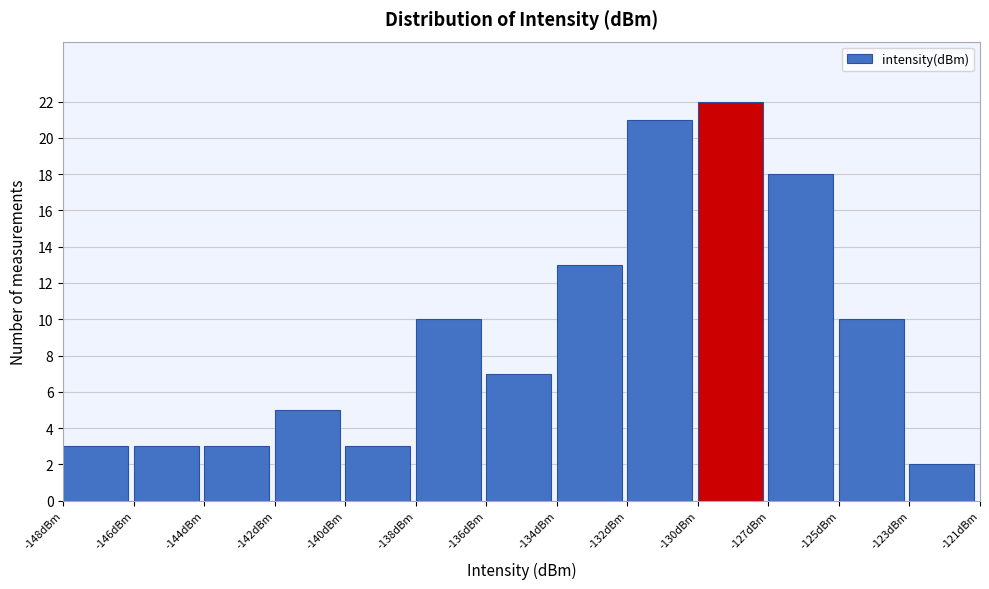

Reading right to left, extract all data points from this chart.

-123dBm=2	-125dBm=10	-127dBm=18	-130dBm=22	-132dBm=21	-134dBm=13	-136dBm=7	-138dBm=10	-140dBm=3	-142dBm=5	-144dBm=3	-146dBm=3	-148dBm=3